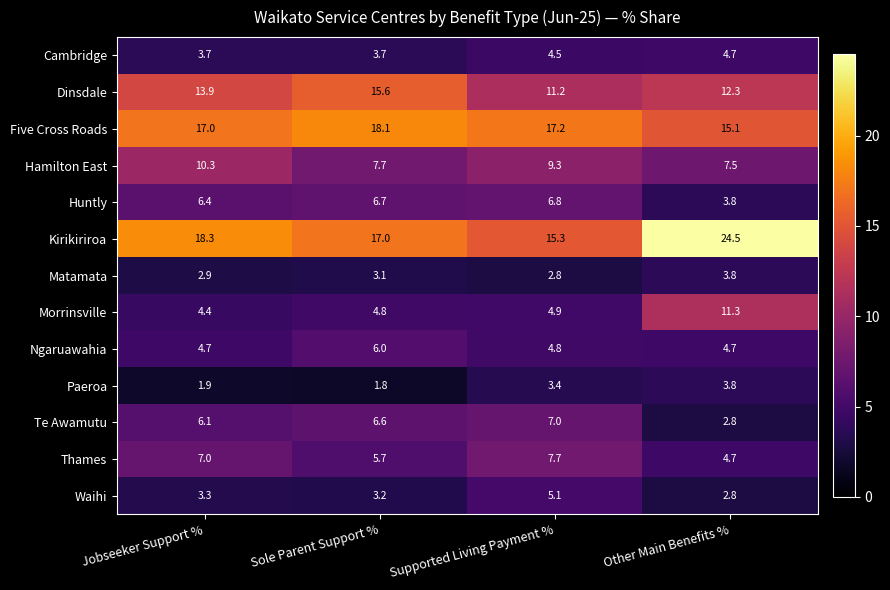

What is the sum of the Cambridge values at Sole Parent Support % and Jobseeker Support %?

7.4